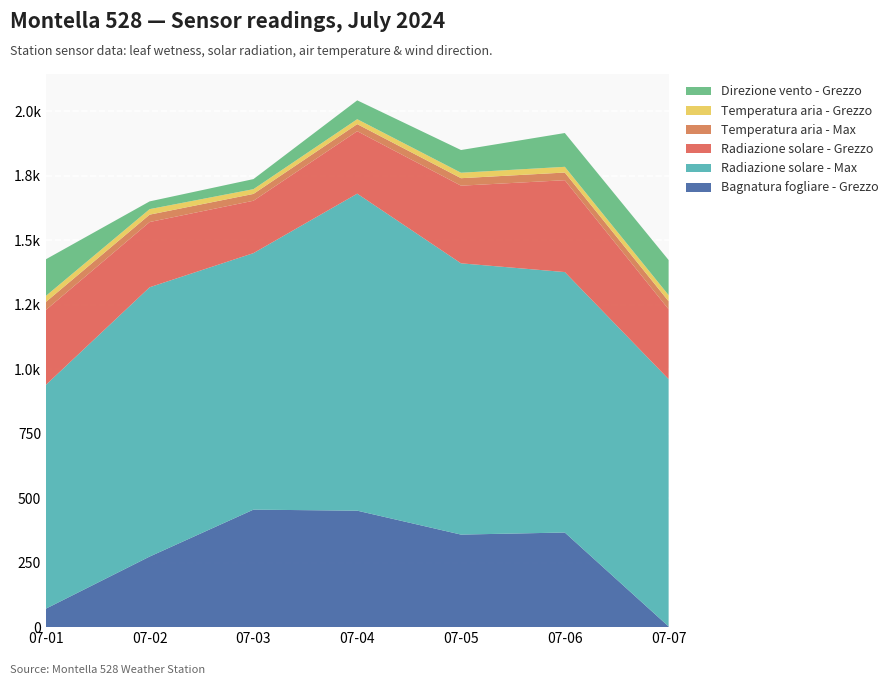

Reading right to left, list all the values displayed in this chart.

Bagnatura fogliare - Grezzo: 2024-07-07=2.7	2024-07-06=366.8	2024-07-05=358.8	2024-07-04=451.5	2024-07-03=455.5	2024-07-02=273.6	2024-07-01=71.5
Radiazione solare - Max: 2024-07-07=958.8	2024-07-06=1009.7	2024-07-05=1051.6	2024-07-04=1228.9	2024-07-03=994.4	2024-07-02=1044.0	2024-07-01=867.6
Radiazione solare - Grezzo: 2024-07-07=270.9	2024-07-06=356.1	2024-07-05=301.0	2024-07-04=242.2	2024-07-03=203.1	2024-07-02=252.9	2024-07-01=290.4
Temperatura aria - Max: 2024-07-07=31.0	2024-07-06=29.7	2024-07-05=29.0	2024-07-04=27.4	2024-07-03=26.4	2024-07-02=28.6	2024-07-01=31.1
Temperatura aria - Grezzo: 2024-07-07=23.7	2024-07-06=22.2	2024-07-05=21.2	2024-07-04=19.2	2024-07-03=18.5	2024-07-02=21.4	2024-07-01=23.4
Direzione vento - Grezzo: 2024-07-07=136.0	2024-07-06=131.0	2024-07-05=88.0	2024-07-04=73.0	2024-07-03=39.0	2024-07-02=30.0	2024-07-01=142.0